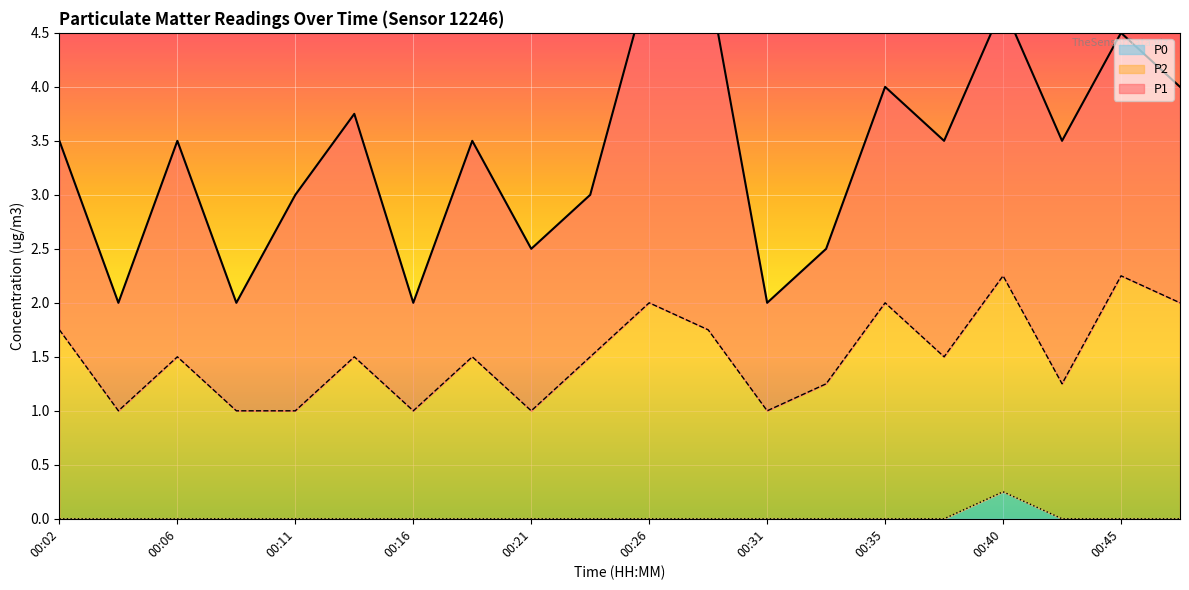

True or false: P0 has a value of 0.0 at 00:45.

True